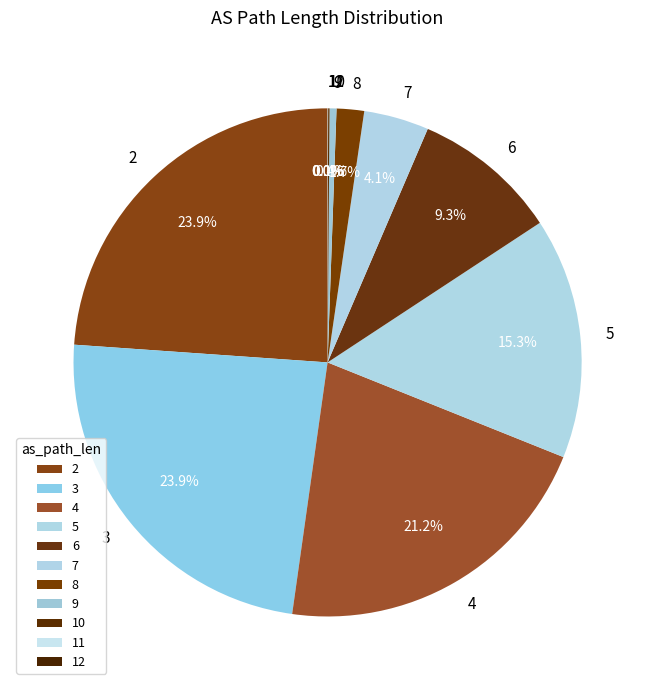

To the nearest percent, what is the difference between the largest and smallest slice percentages?

24%